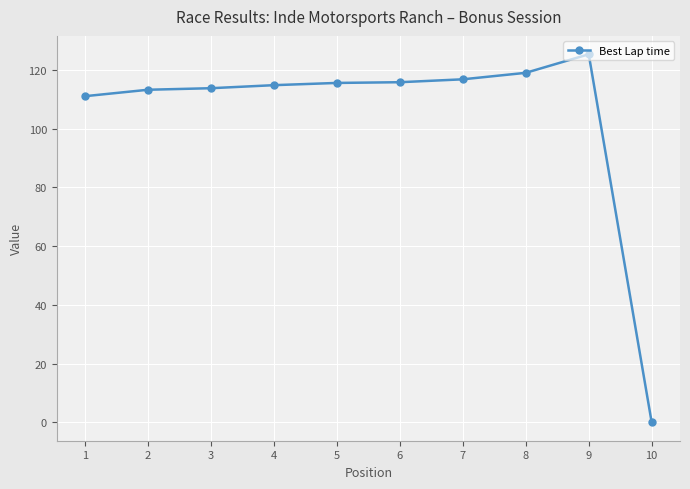

The value at 8 is 119.0. True or false?

True